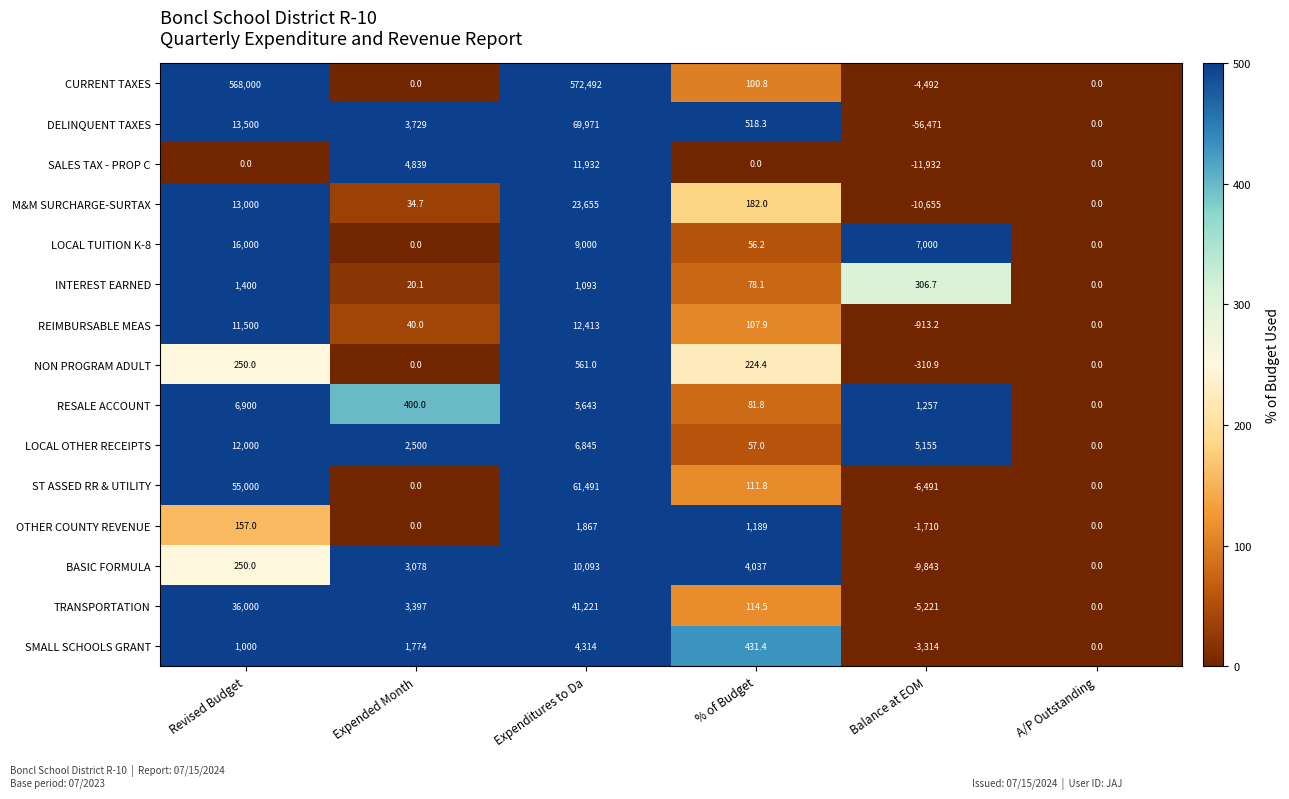

What is the difference between the second highest and second lowest values in the DELINQUENT TAXES series?

13500.0